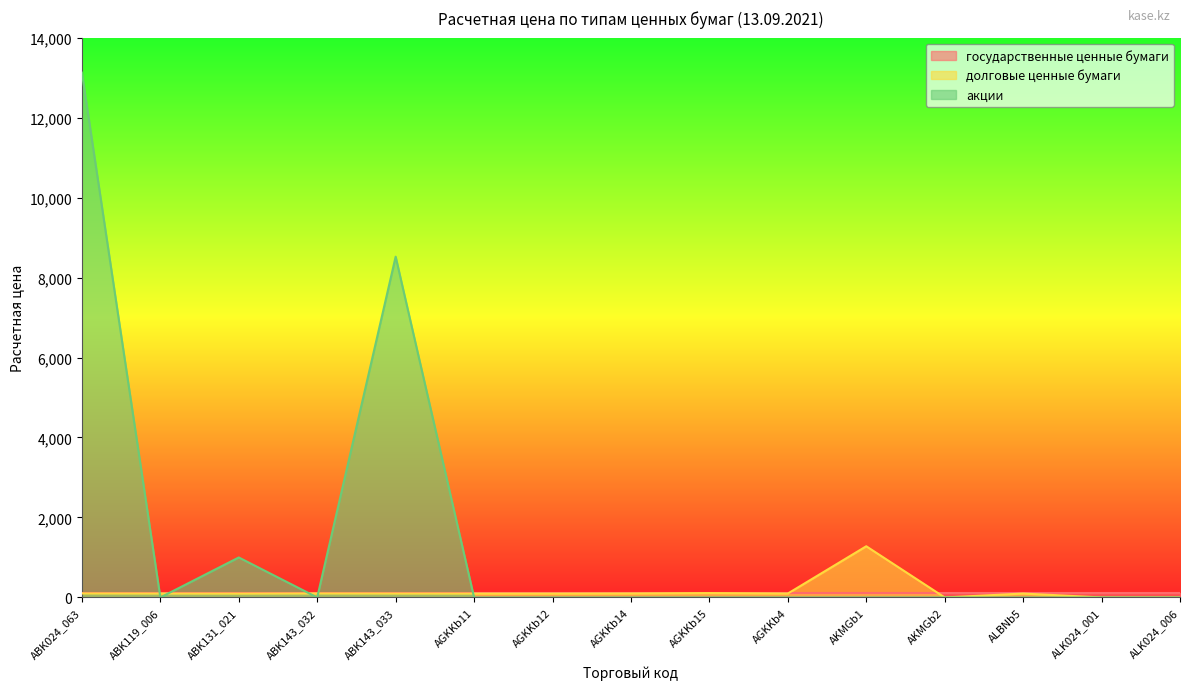

Which label corresponds to the smallest value in the chart?

ALK024_001